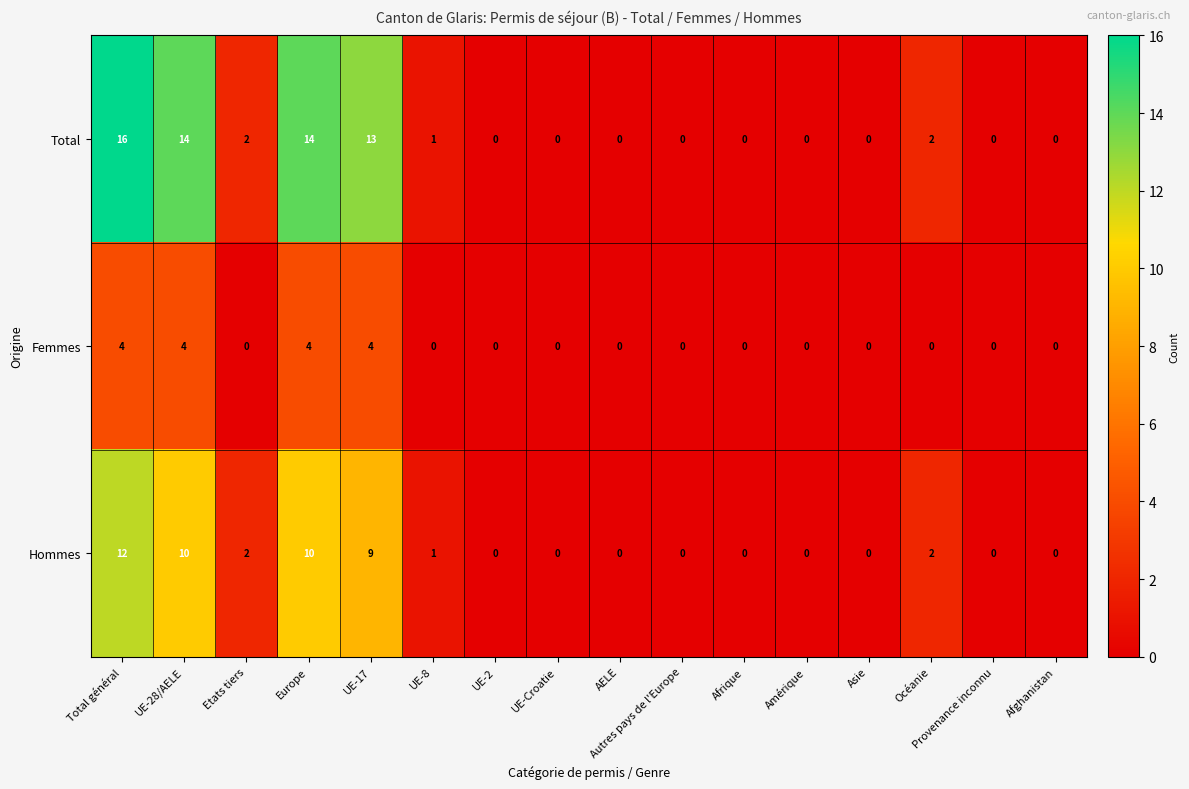

Is it true that Total equals 7 at Provenance inconnu?

False